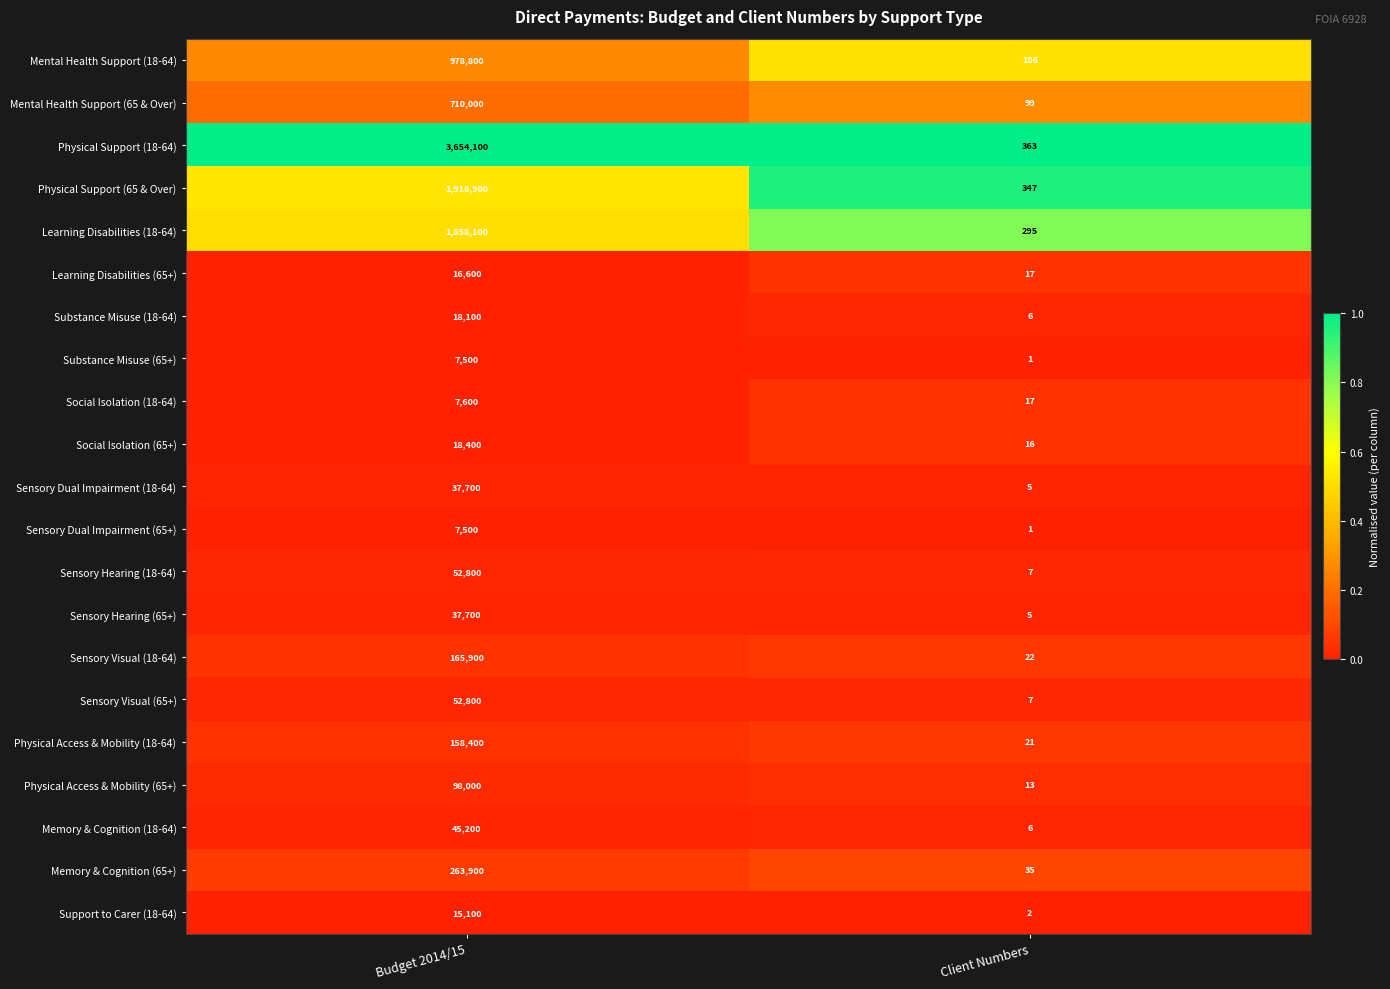

The value of Sensory Dual Impairment (18-64) at Budget 2014/15 is 37700. True or false?

True